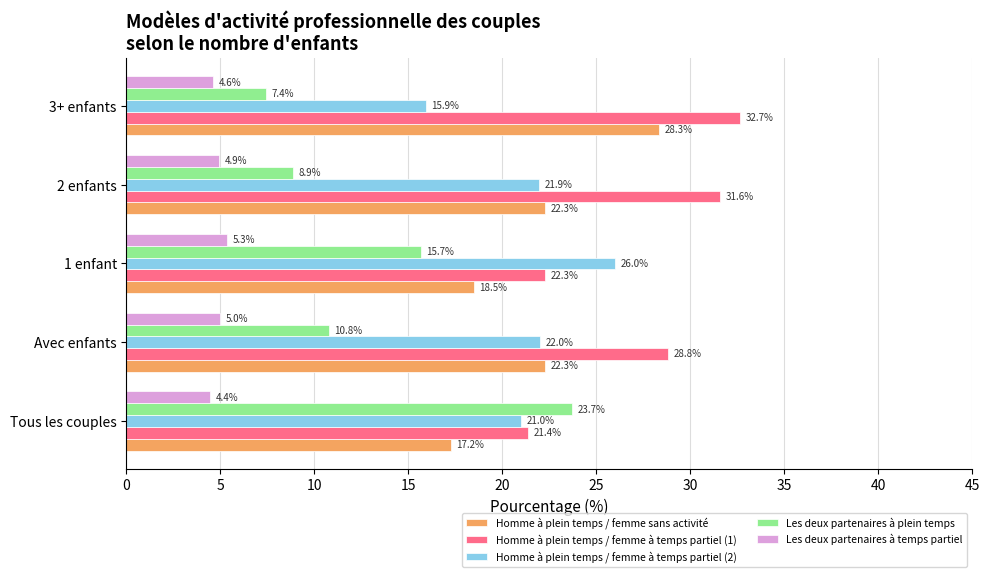

What value does the Les deux partenaires à temps partiel series have at Avec enfants?

5.0